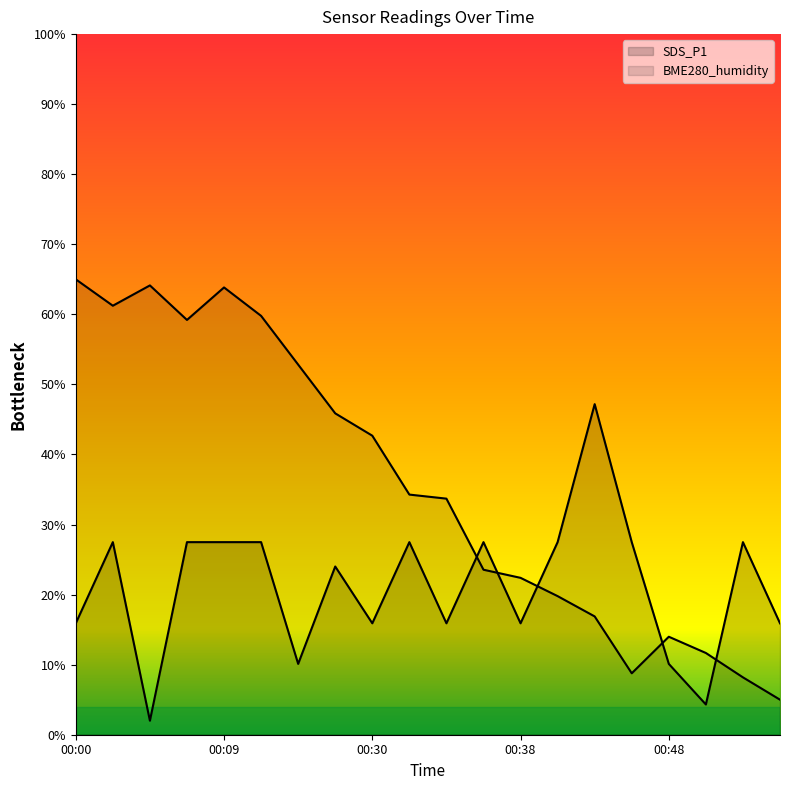

True or false: SDS_P1 has a value of 24.0 at 00:17.

True